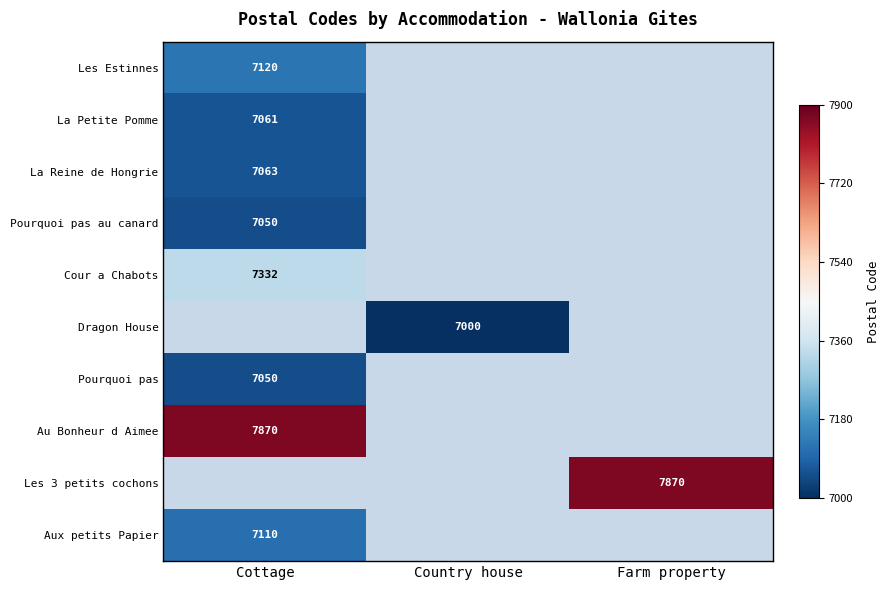

Is it true that Cour a Chabots equals 7332 at Cottage?

True